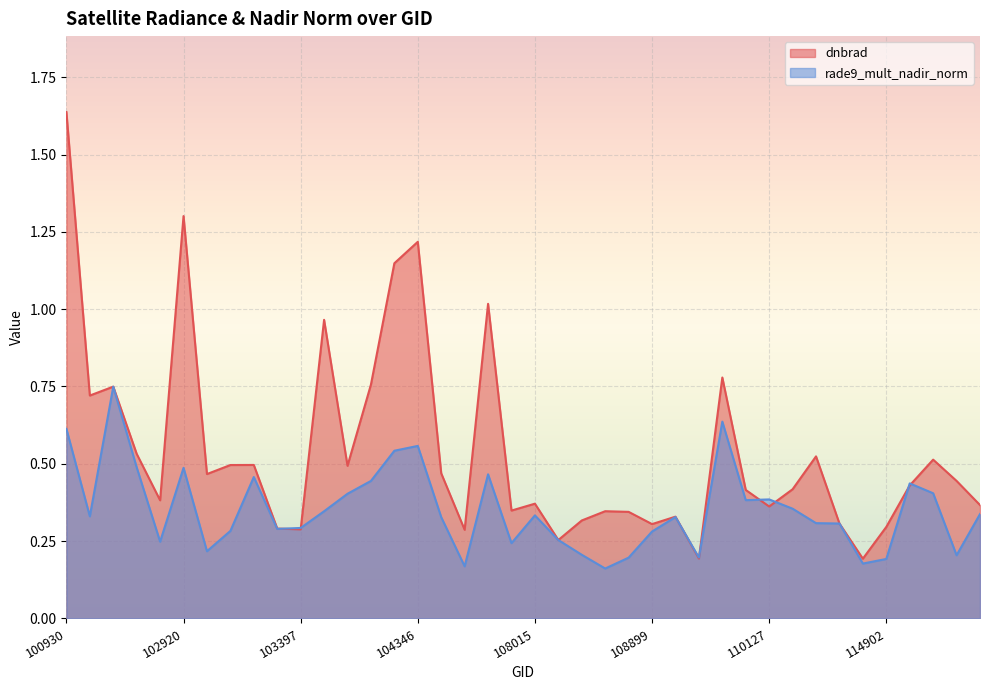

What is the value of the rade9_mult_nadir_norm point at the 21st from the left?

0.3